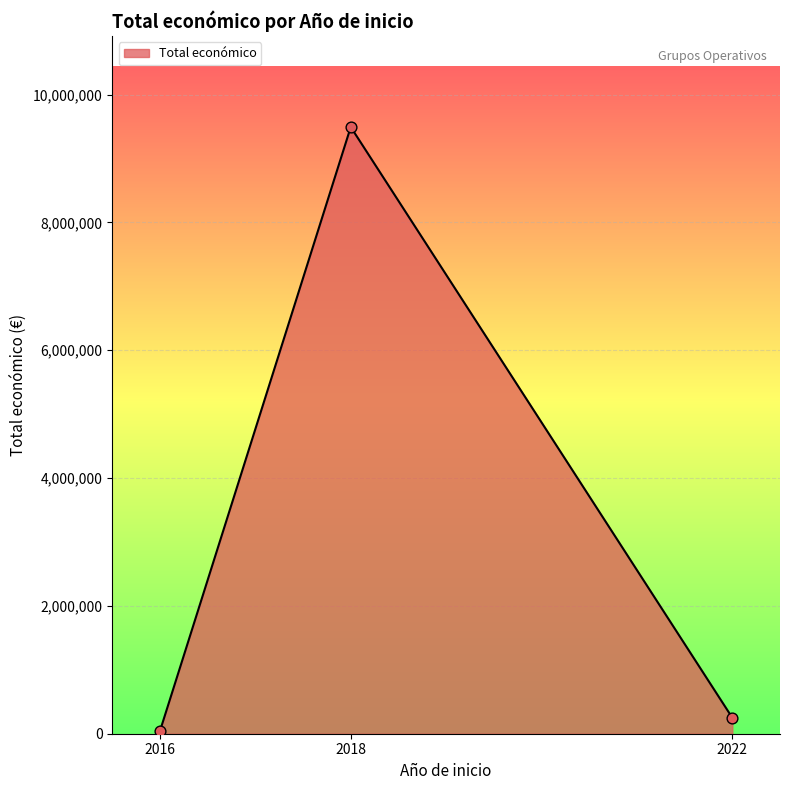

What is the change in value from 2018 to 2022?

-9241304